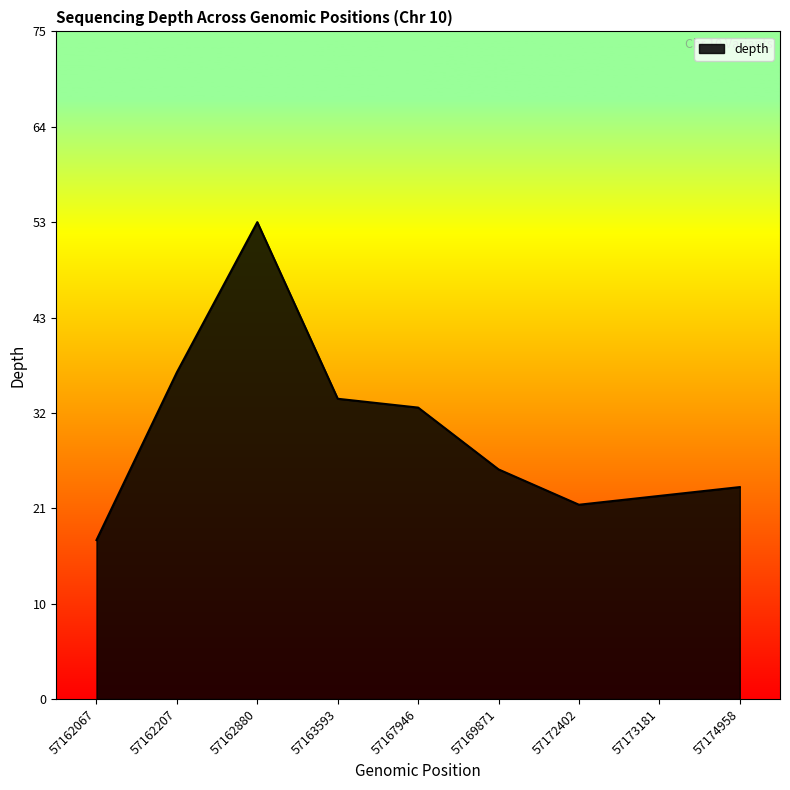

Rank the categories by value from highest to lowest.

57162880, 57162207, 57163593, 57167946, 57169871, 57174958, 57173181, 57172402, 57162067